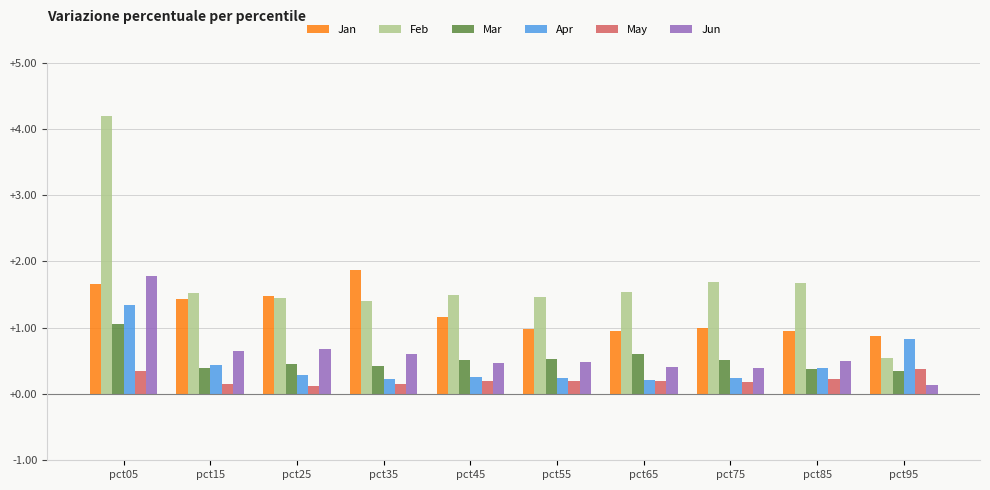

Rank the series by their maximum value, from lowest to highest.

May, Mar, Apr, Jun, Jan, Feb